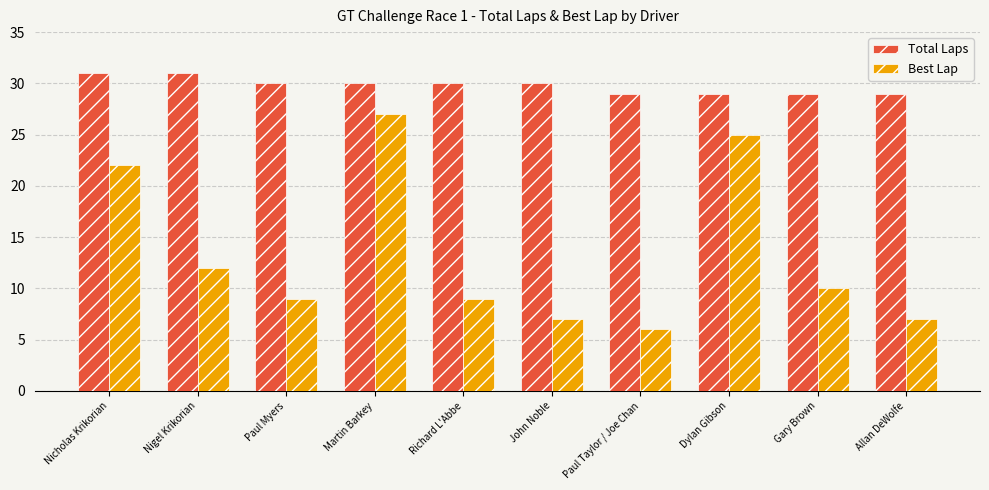

Does the chart contain stacked bars?

No